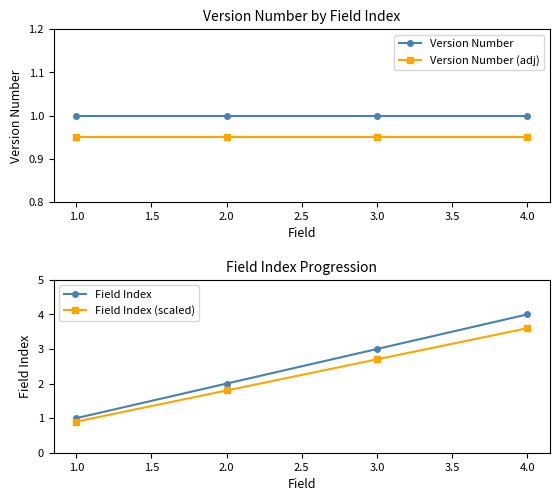

How many data points does each series have?

4